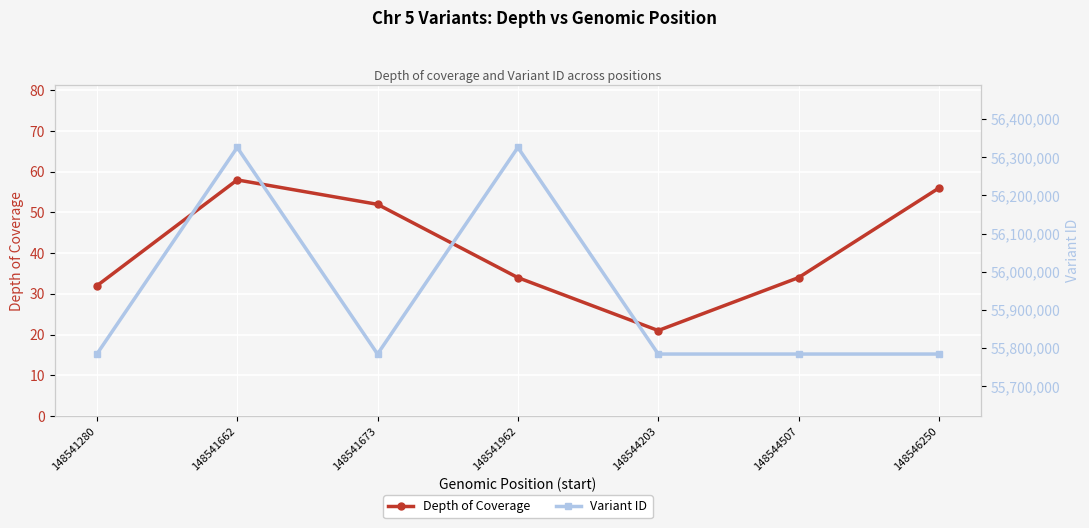

Is the value of Depth of Coverage at 148541662 greater than the value of Variant ID at 148544507?

No